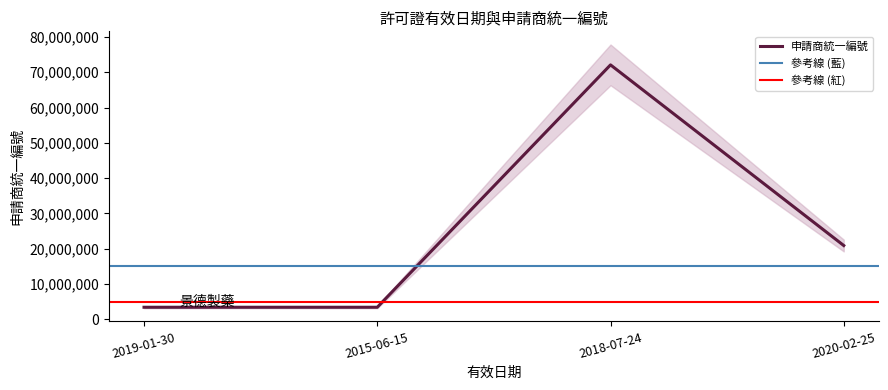

How many series are shown in this chart?

1